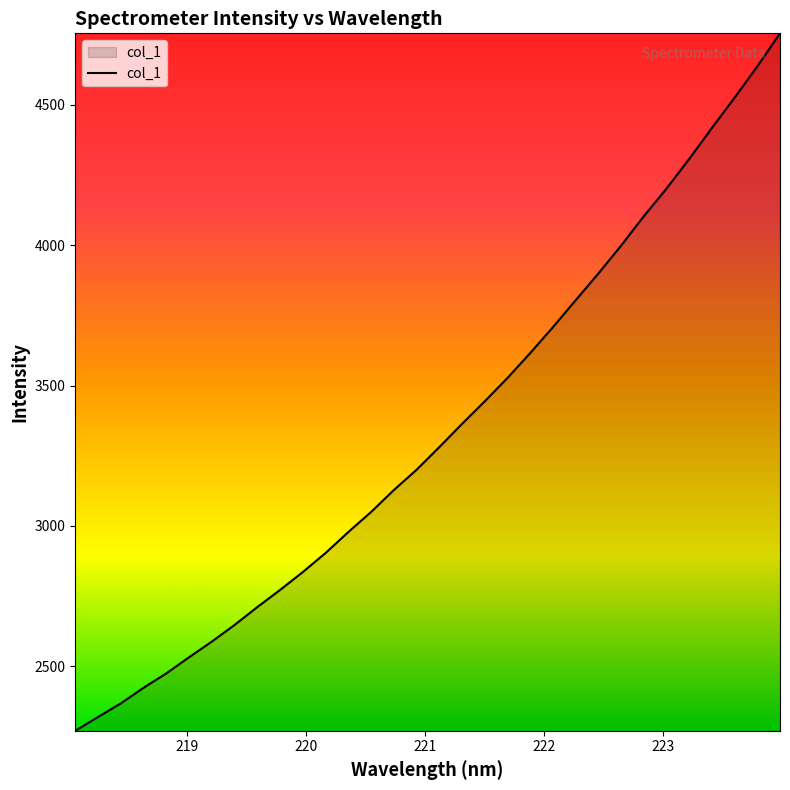

What is the difference between the maximum and minimum values?

2484.2